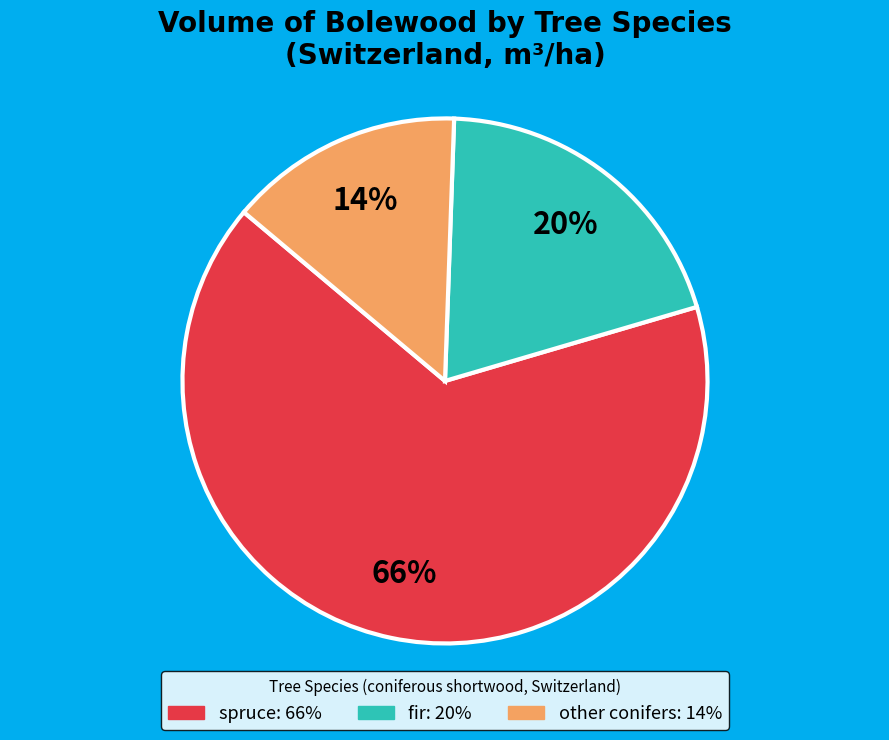

Does any single category account for the majority?

Yes